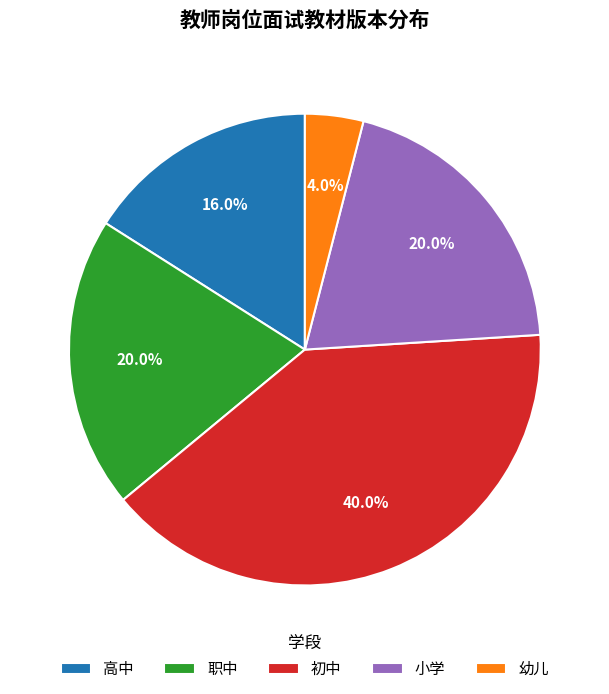

Is the sum of 初中 and 职中 greater than half?

Yes